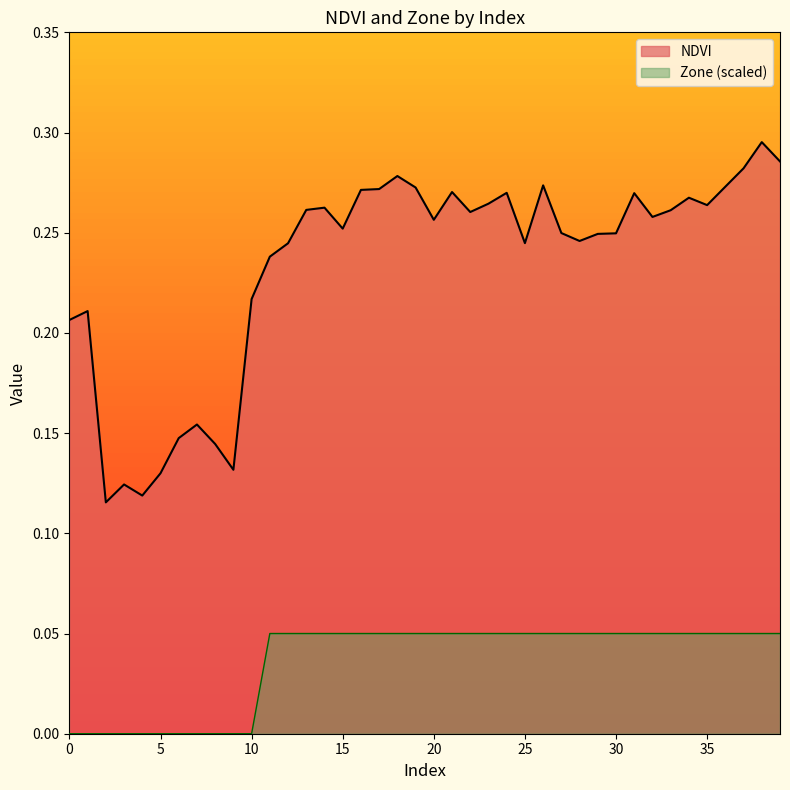

Between 7 and 23, which is larger?

23